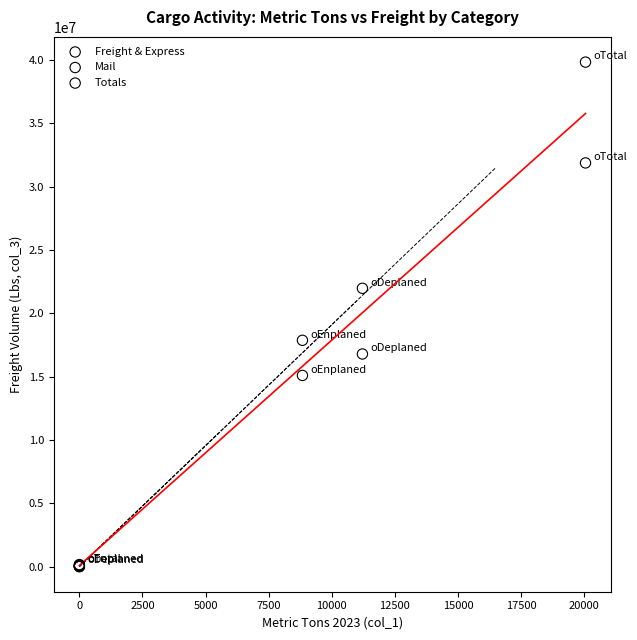

Which series has the widest spread of Y values?

Totals